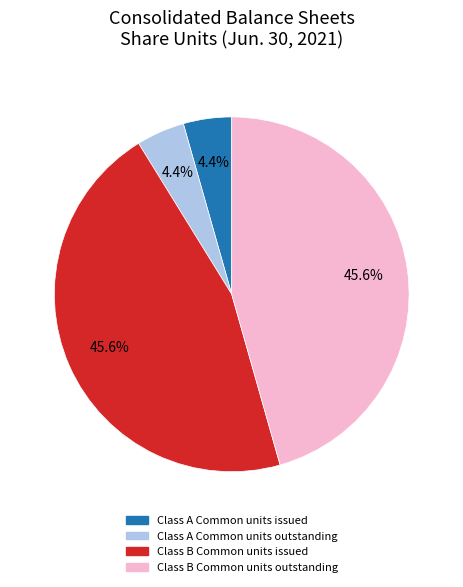

To the nearest percent, what portion does Class A Common units outstanding represent?

4%